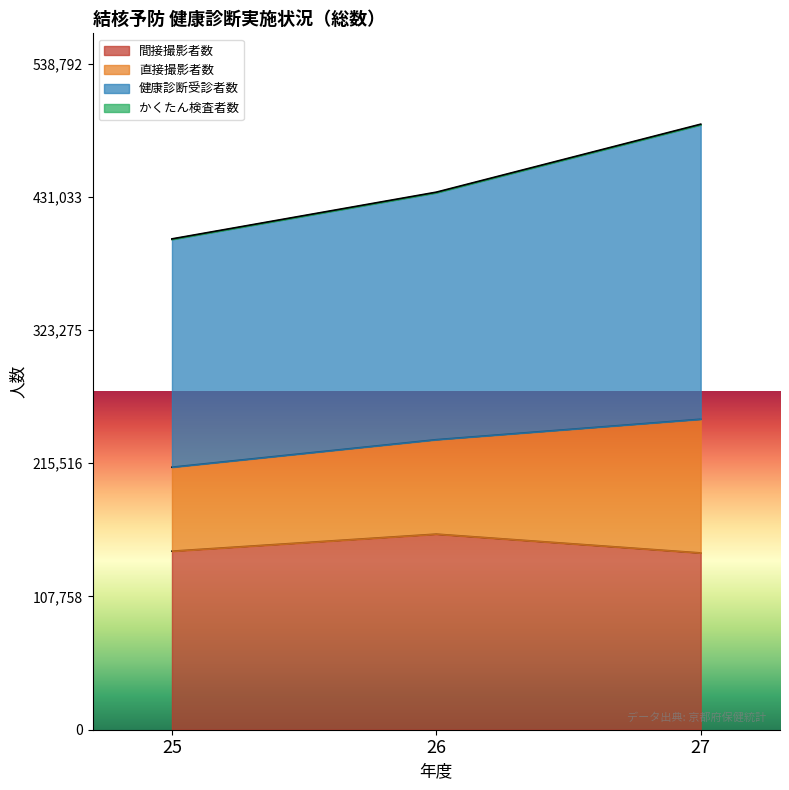

What is the difference between the second highest and minimum values in the 間接撮影者数 series?

1420